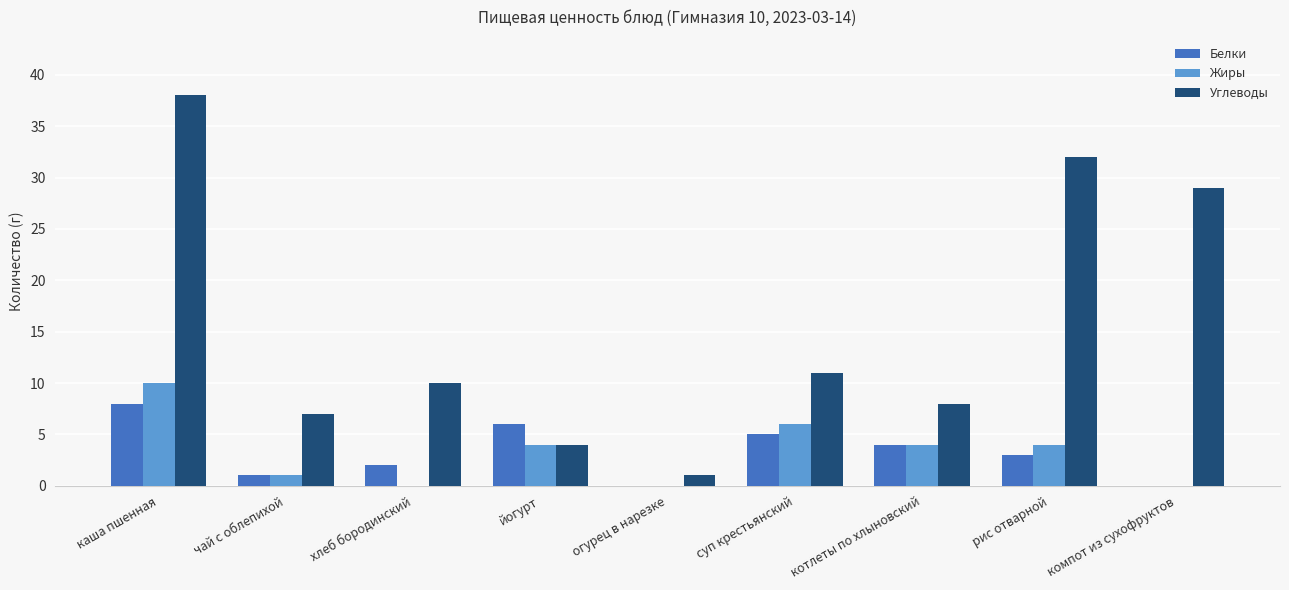

What is the maximum value shown in the chart?

38